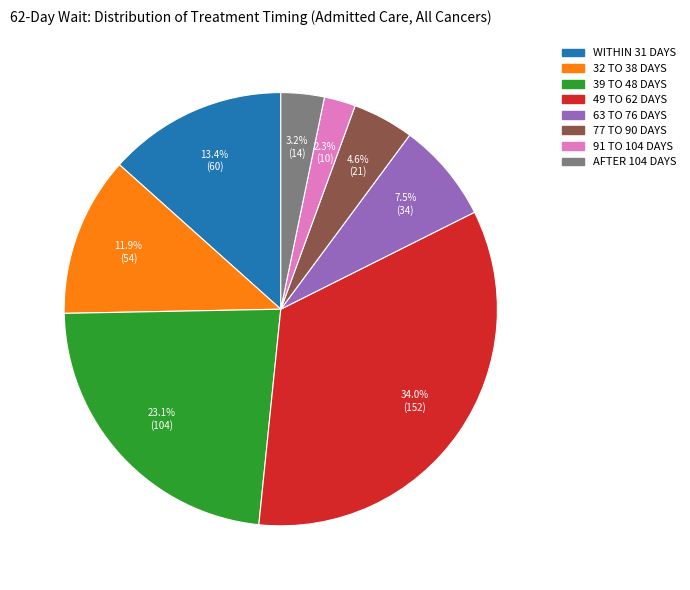

Count the number of slices in the pie.

8